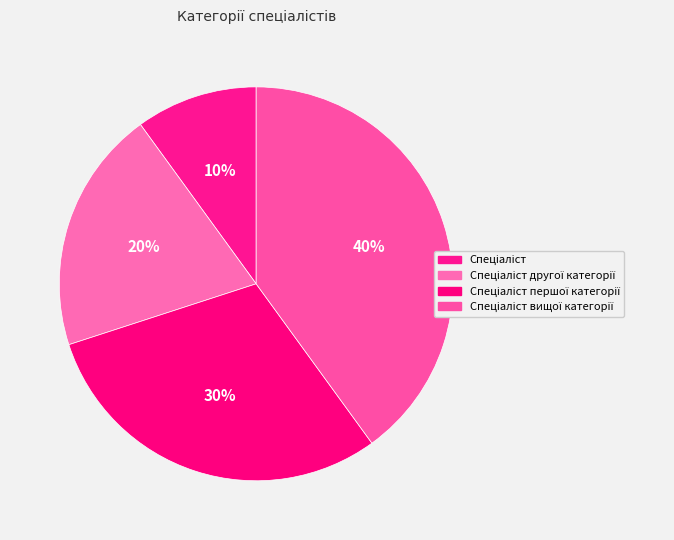

Count the number of slices in the pie.

4